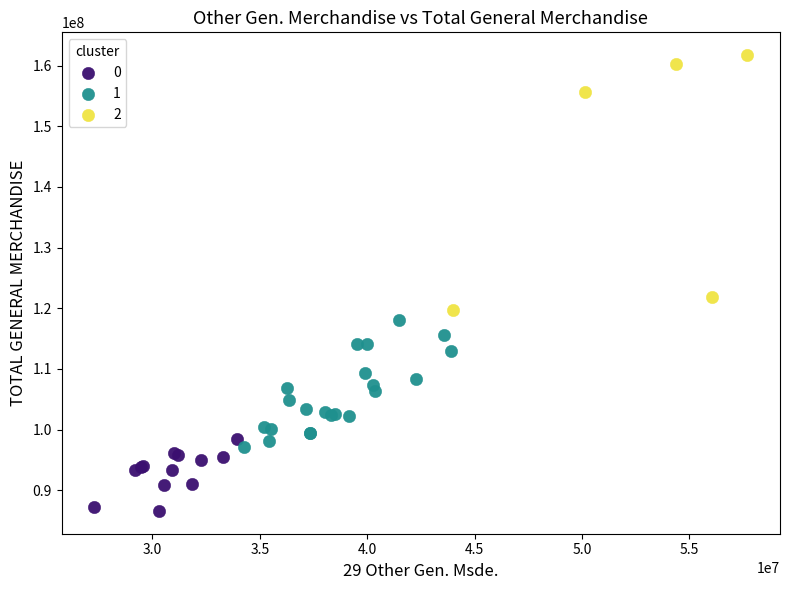

Which series contains the lowest Y value?

0